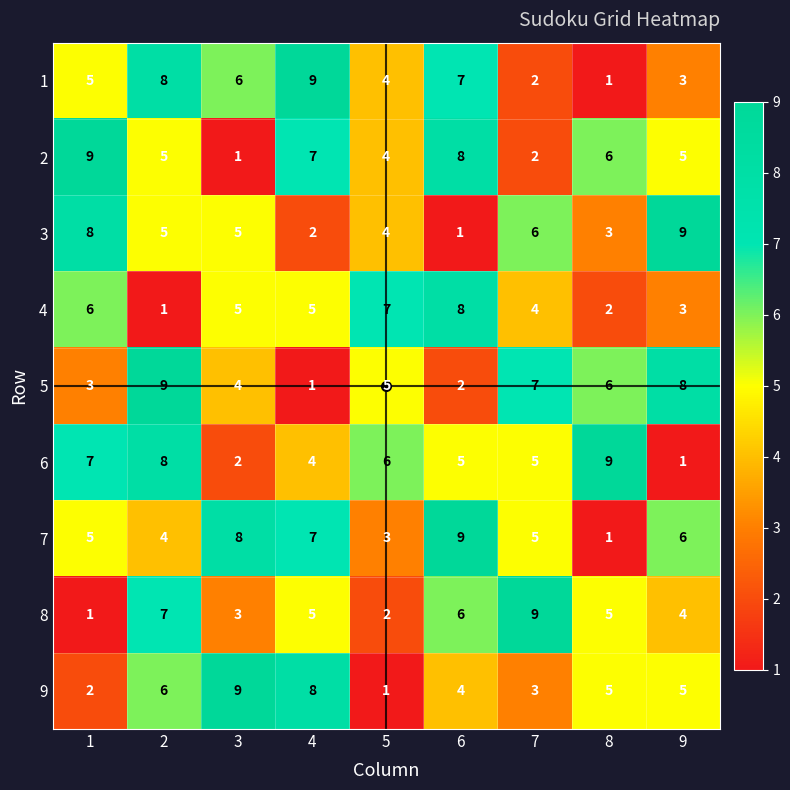

Is it true that 4 equals 1 at 9?

False